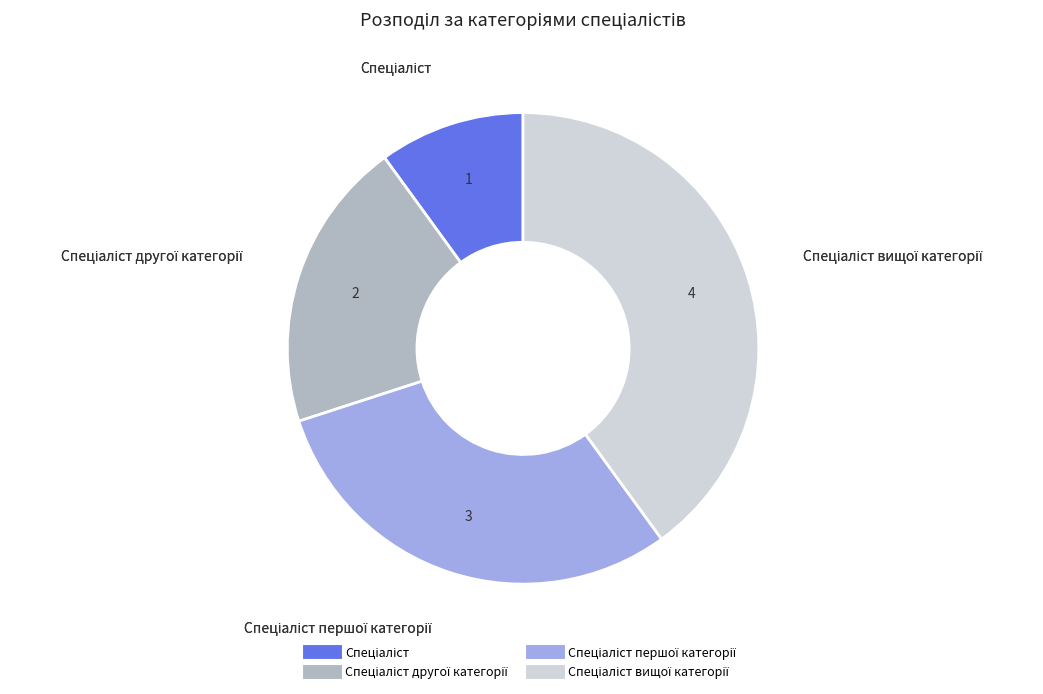

Does any single category account for the majority?

No